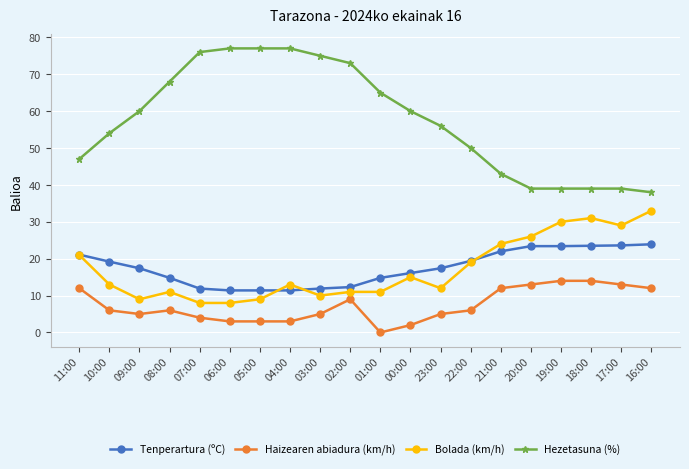

At which category does Bolada (km/h) reach its first local peak?

08:00